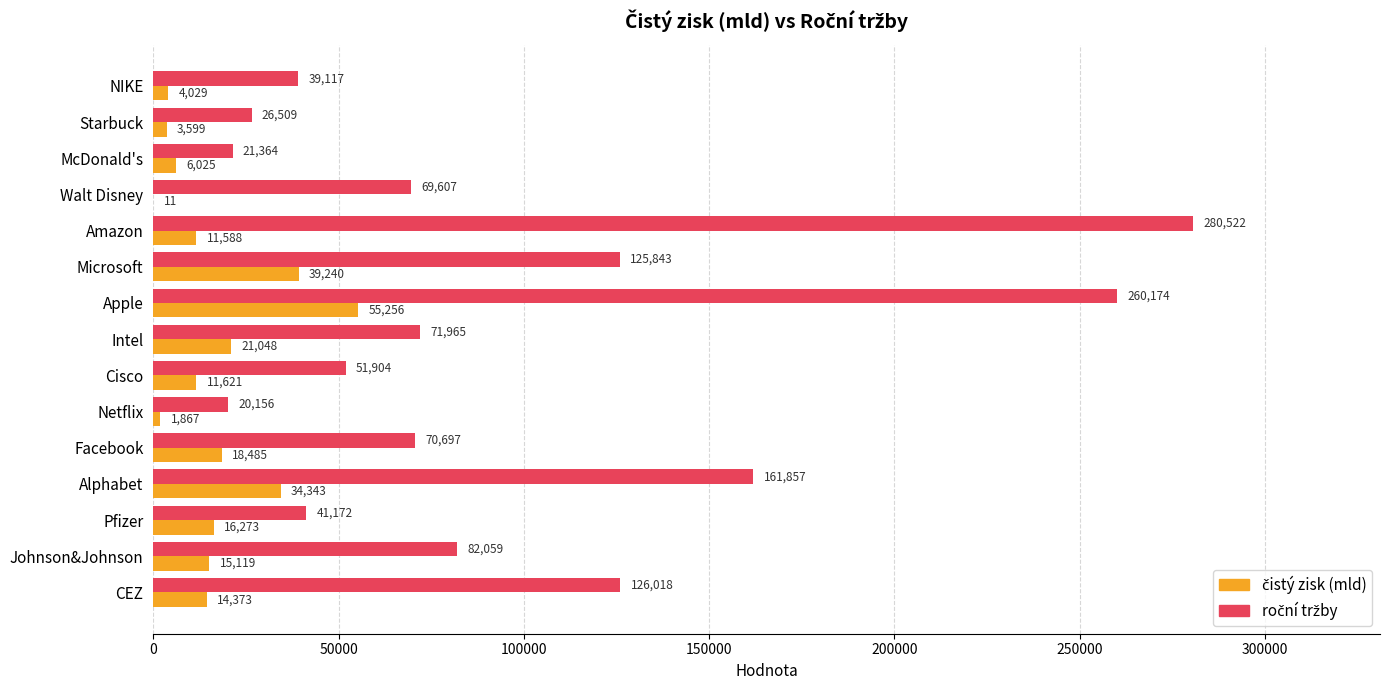

How many series are shown in this chart?

2